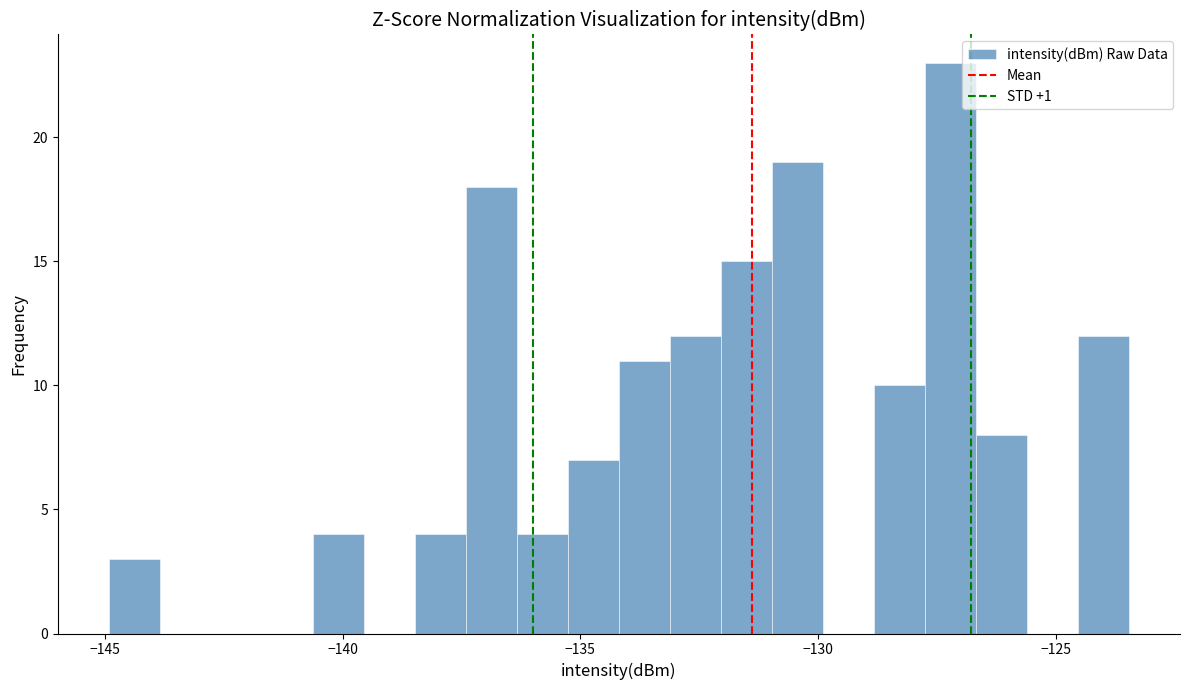

Around what value on the x-axis is the tallest bar? Give the approximate position of its centre, as read against the axis.

-127.0